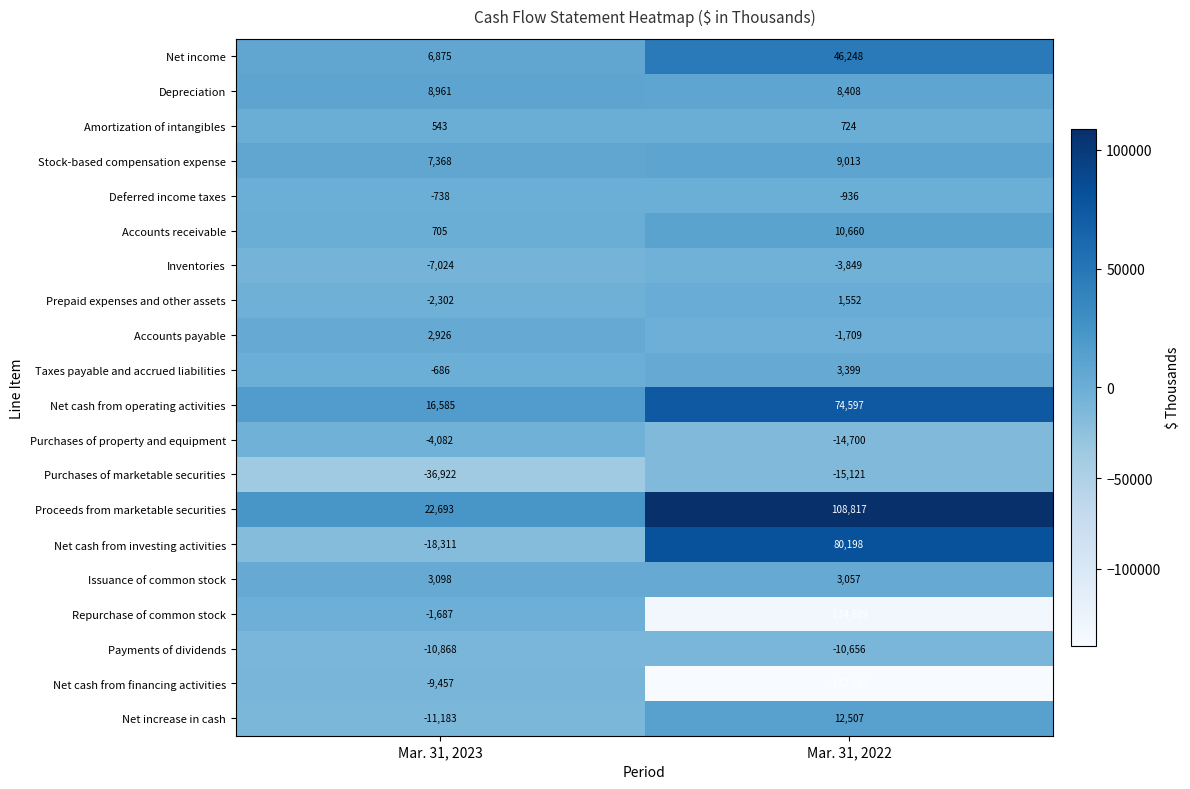

Rank the series at Mar. 31, 2022 from lowest to highest value.

Net cash from financing activities, Repurchase of common stock, Purchases of marketable securities, Purchases of property and equipment, Payments of dividends, Inventories, Accounts payable, Deferred income taxes, Amortization of intangibles, Prepaid expenses and other assets, Issuance of common stock, Taxes payable and accrued liabilities, Depreciation, Stock-based compensation expense, Accounts receivable, Net increase in cash, Net income, Net cash from operating activities, Net cash from investing activities, Proceeds from marketable securities